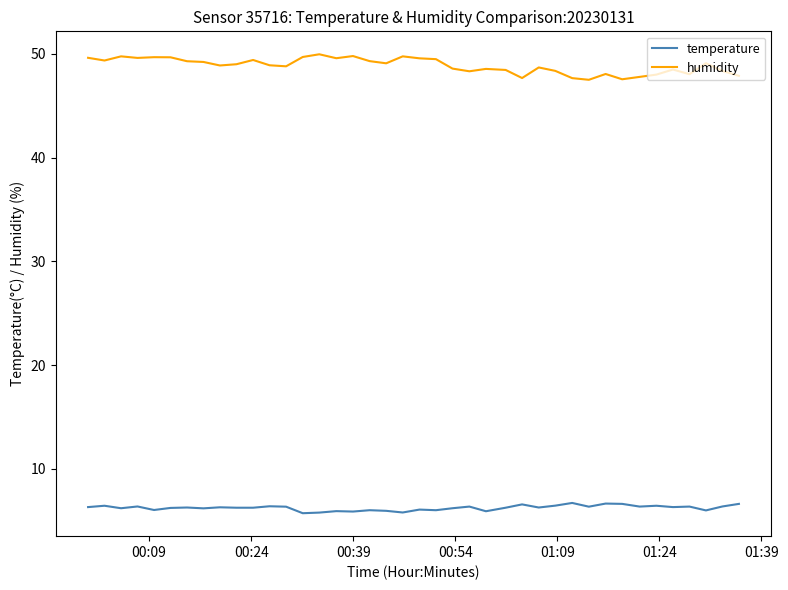

What is the minimum value shown in the chart?

5.7